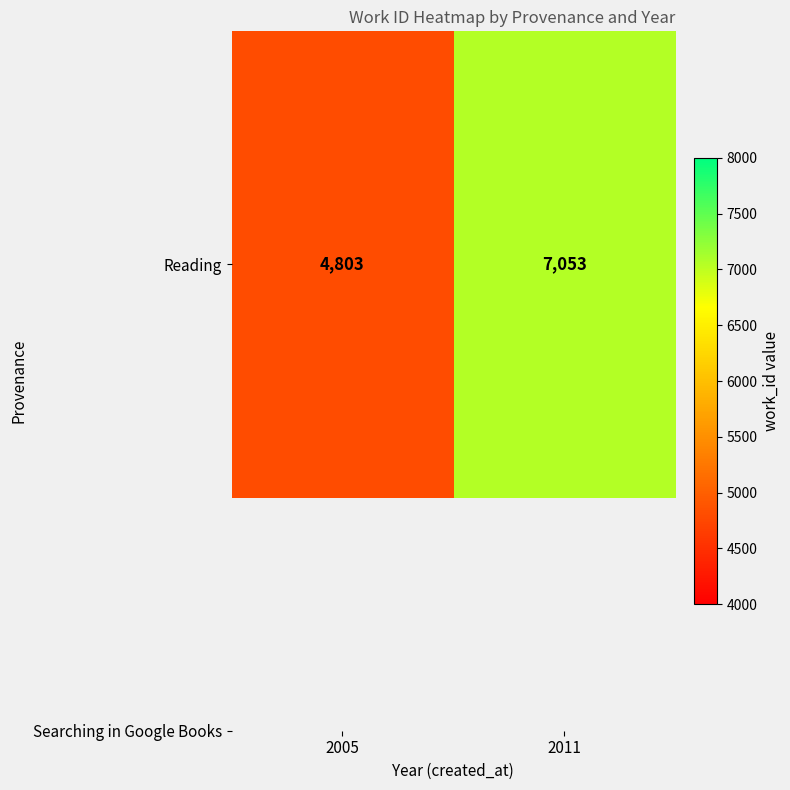

List the labels in order of value, smallest first.

2005, 2011